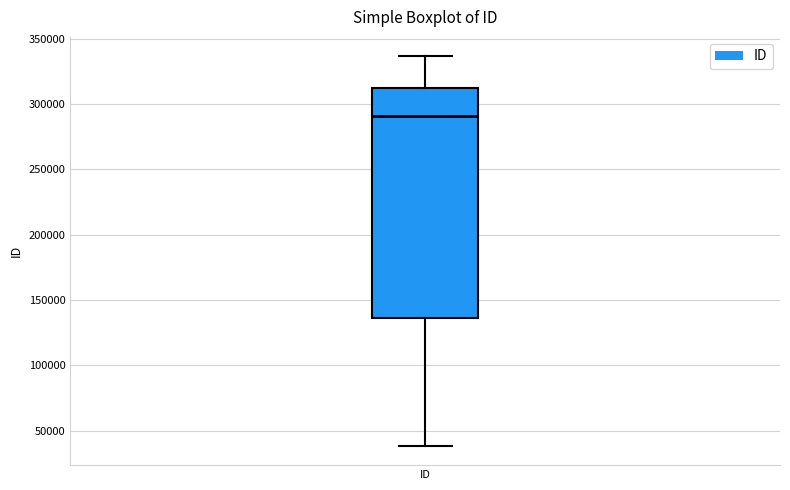

Where does the median line of the box for ID sit on the y-axis? The values are not printed on the chart, so give them approximately, as read against the axis.

290000